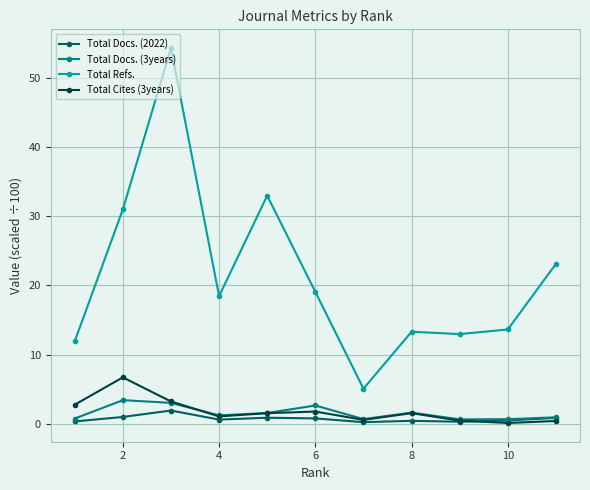

What is the highest value of the Total Docs. (2022) series?

1.9